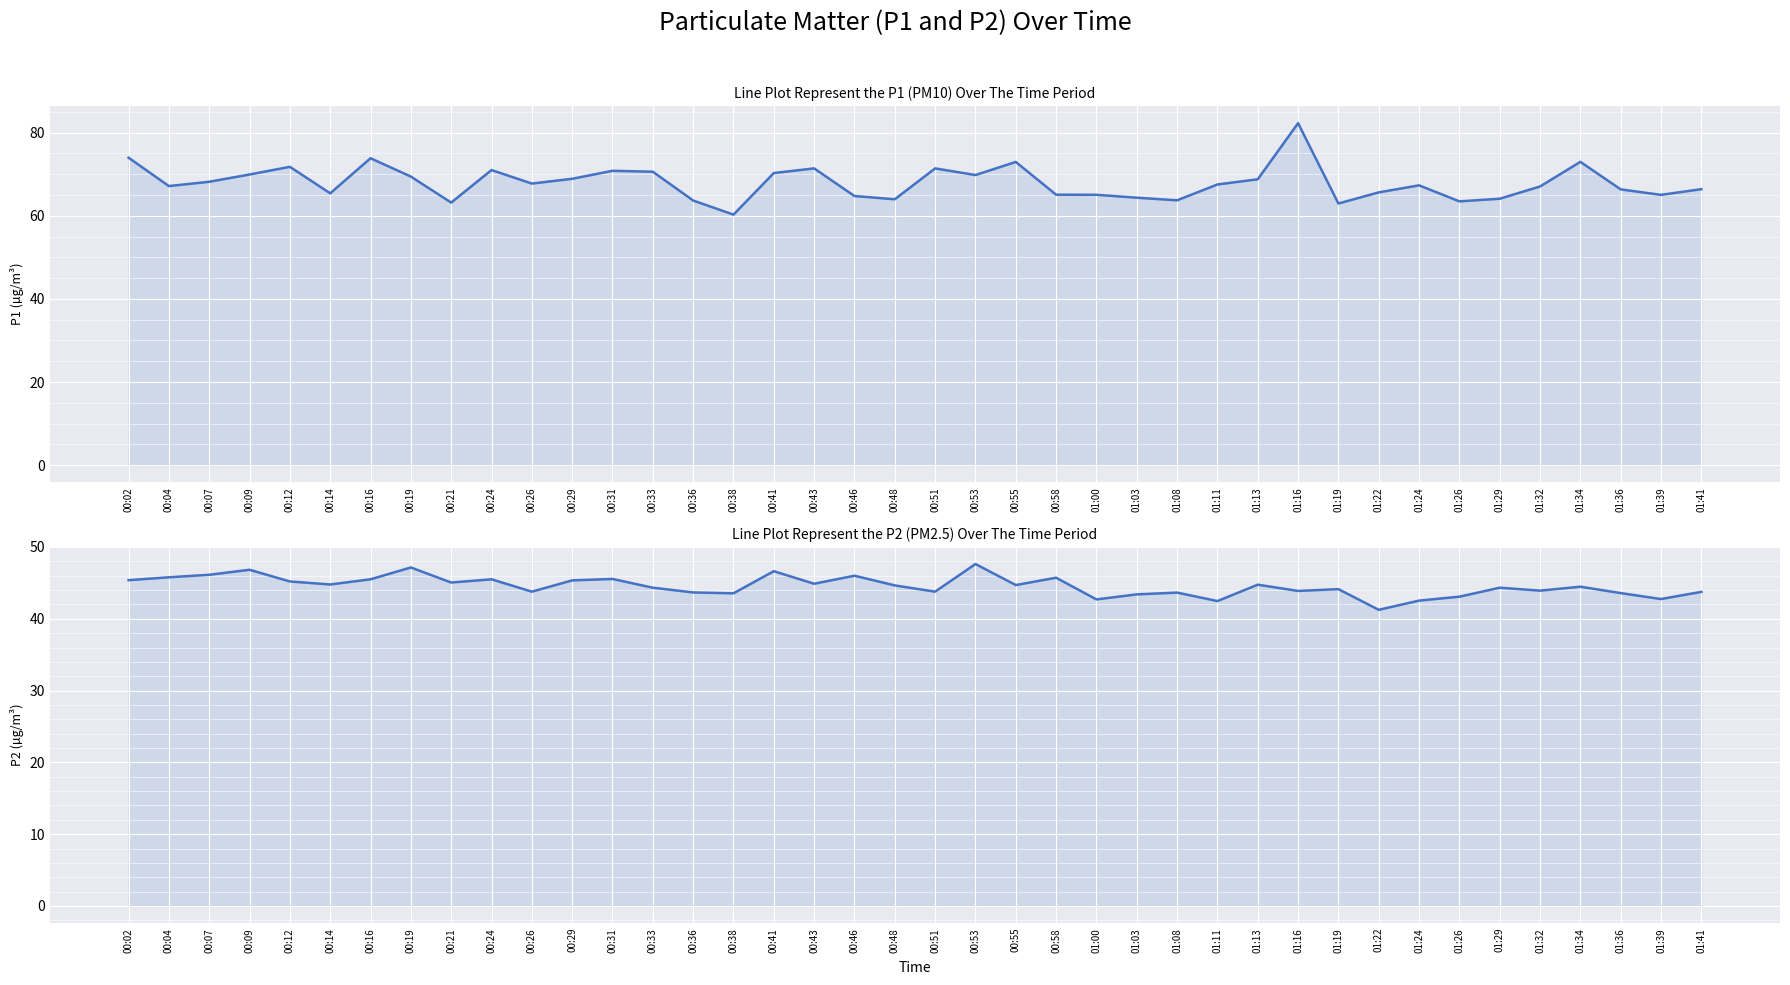

Which series changed the most between 00:21 and 01:24?

P1